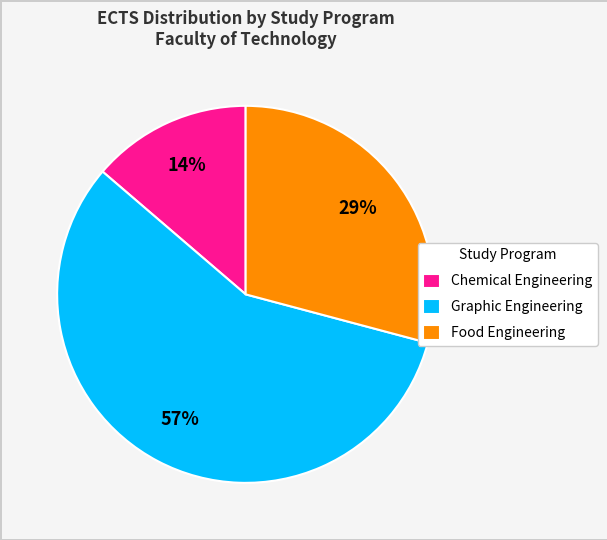

Which slice is the largest?

Graphic Engineering